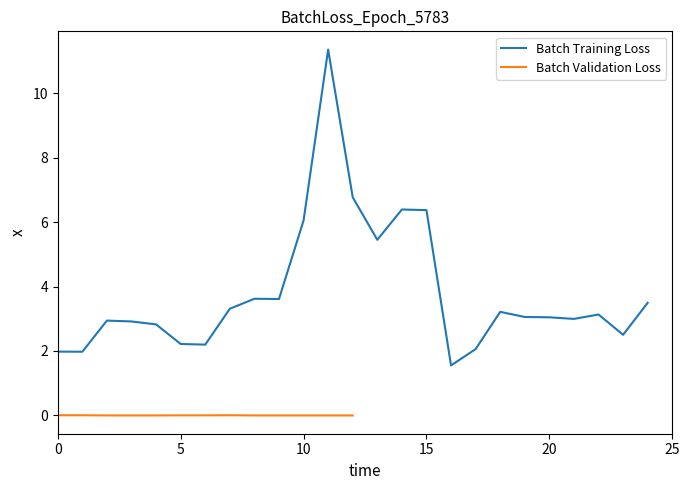

What is the sum of all values?

95.0